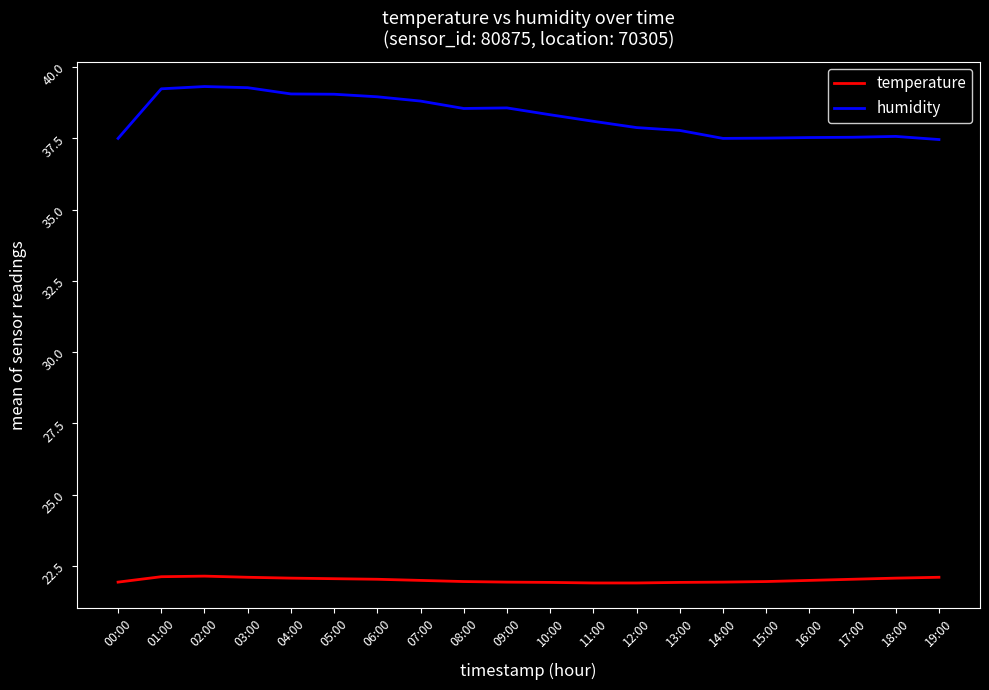

Which series has the largest total across all categories?

humidity